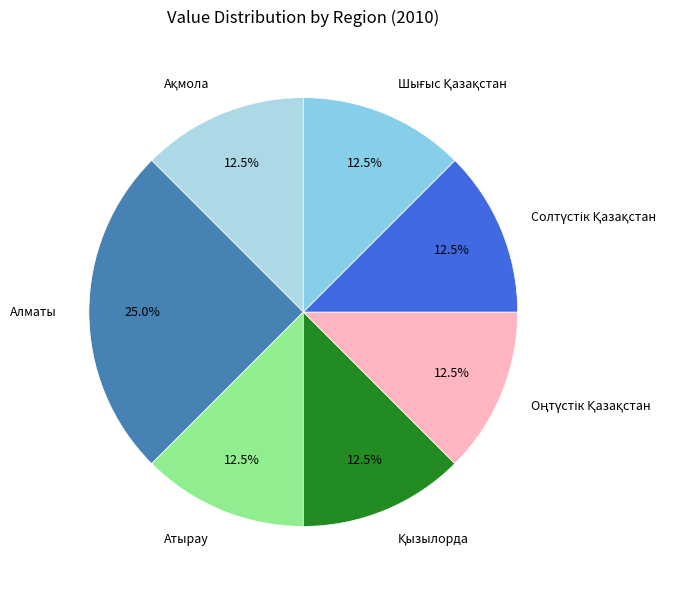

What is the largest slice in the pie chart?

Алматы